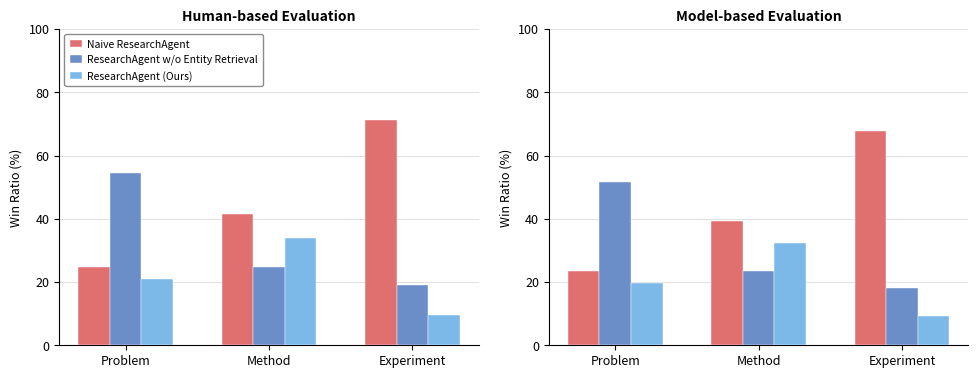

What position from the right is Experiment?

1